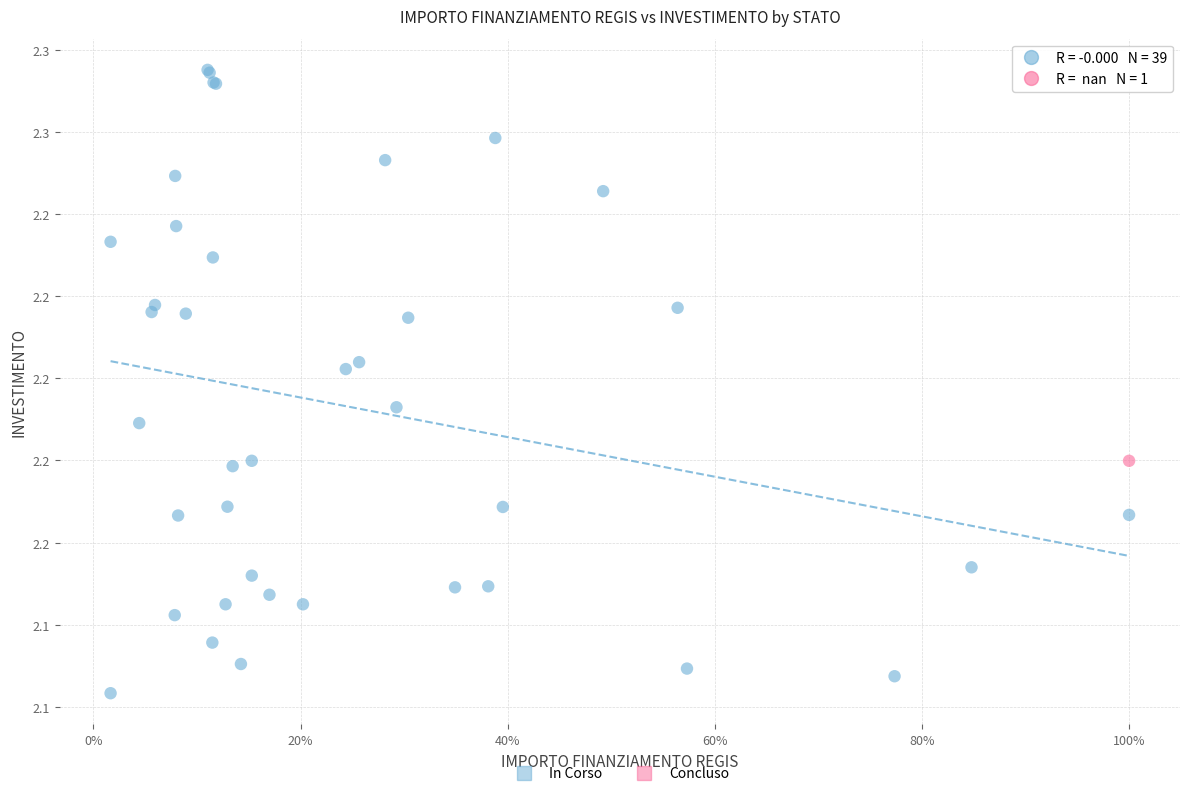

What are all the series names shown in the legend?

In Corso, Concluso